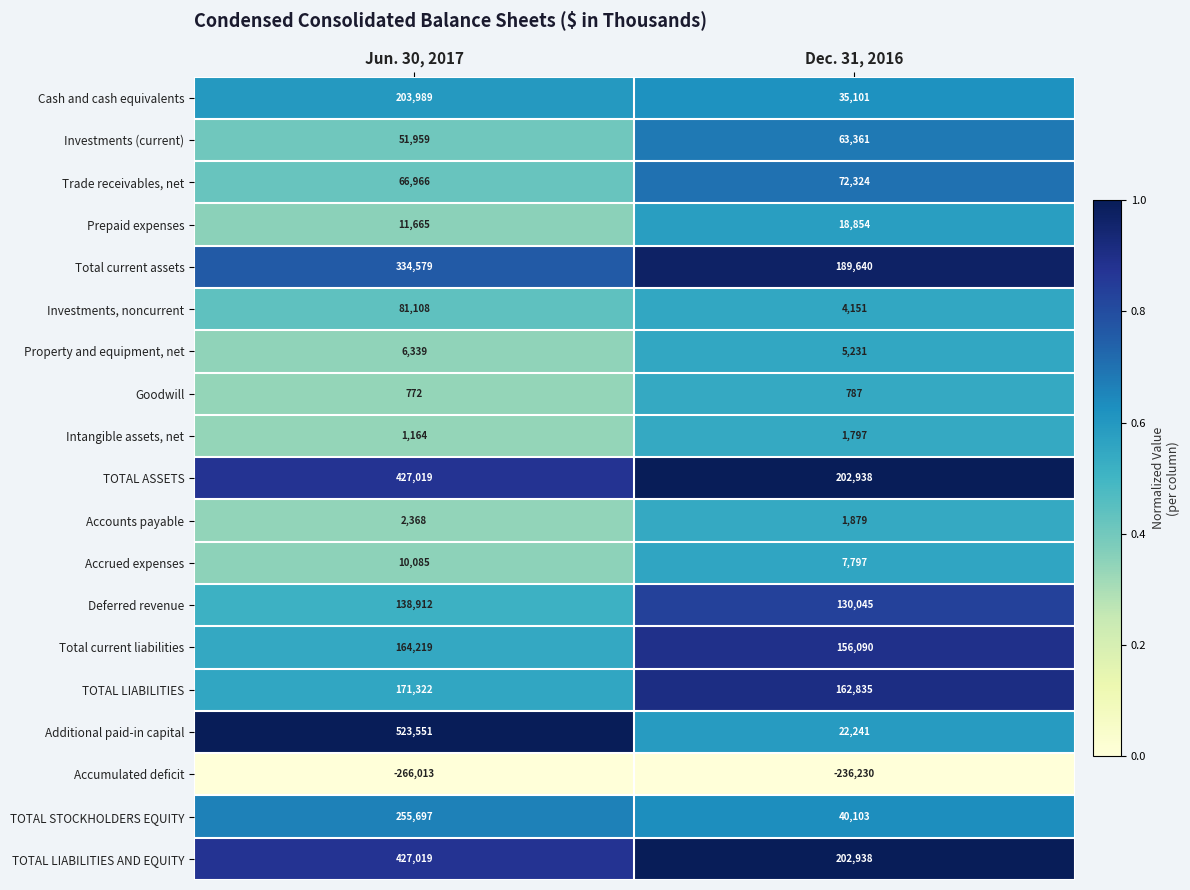

What is the approximate value of Investments (current) at Dec. 31, 2016, to the nearest 10?

63360